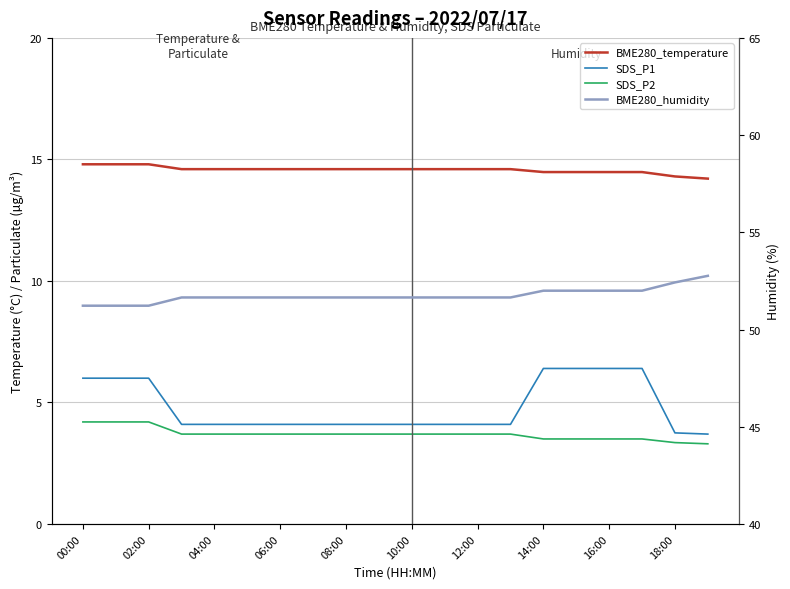

What are all the series names shown in the legend?

BME280_temperature, SDS_P1, SDS_P2, BME280_humidity